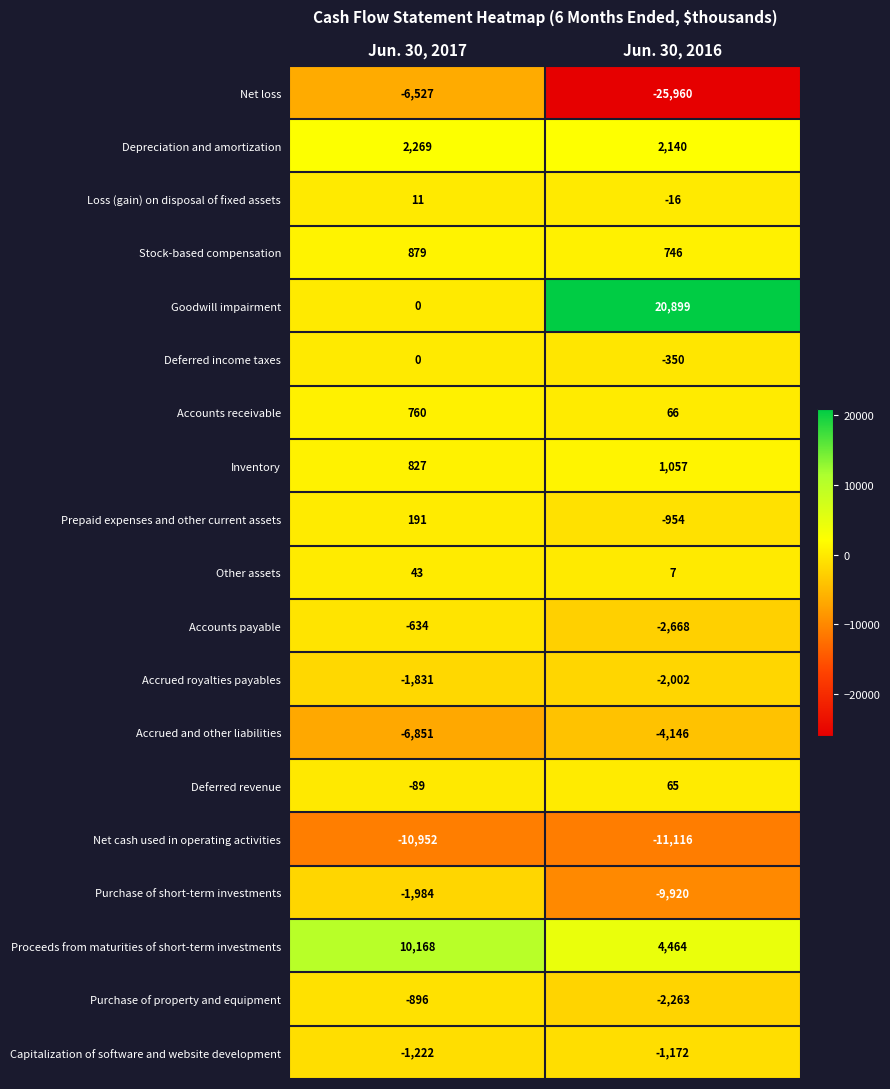

Read the Proceeds from maturities of short-term investments value at Jun. 30, 2016, to the nearest 10.

4460